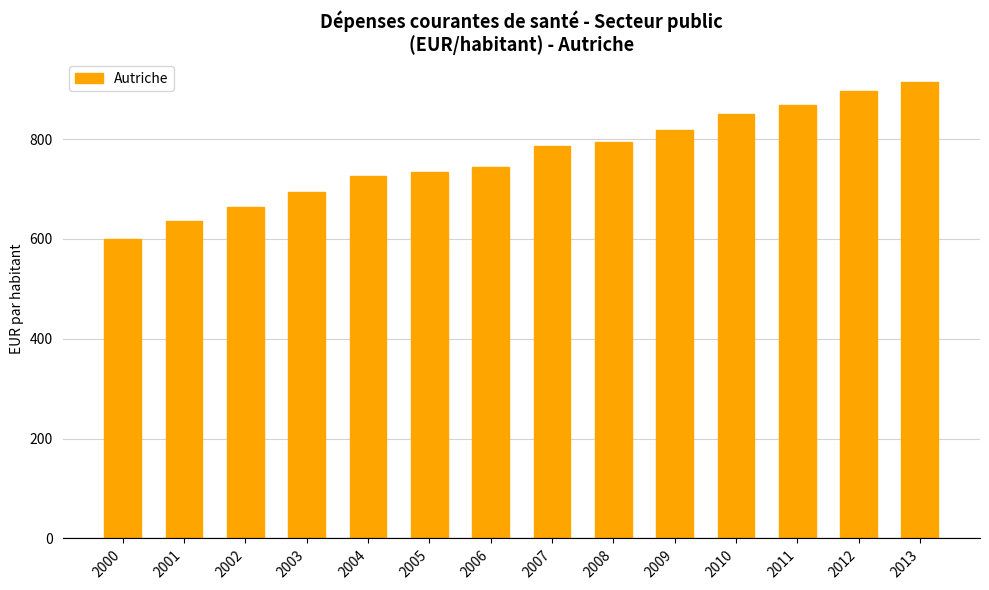

What is the sum of the values at 2012 and 2009?

1716.5